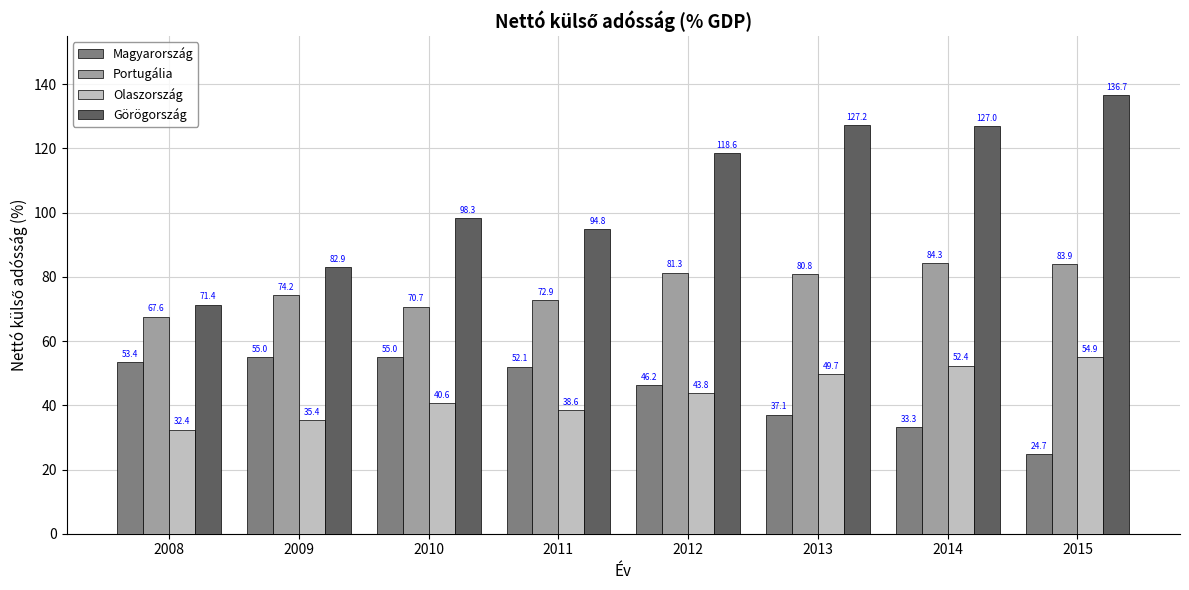

Is it true that Görögország equals 71.4 at 2008?

True